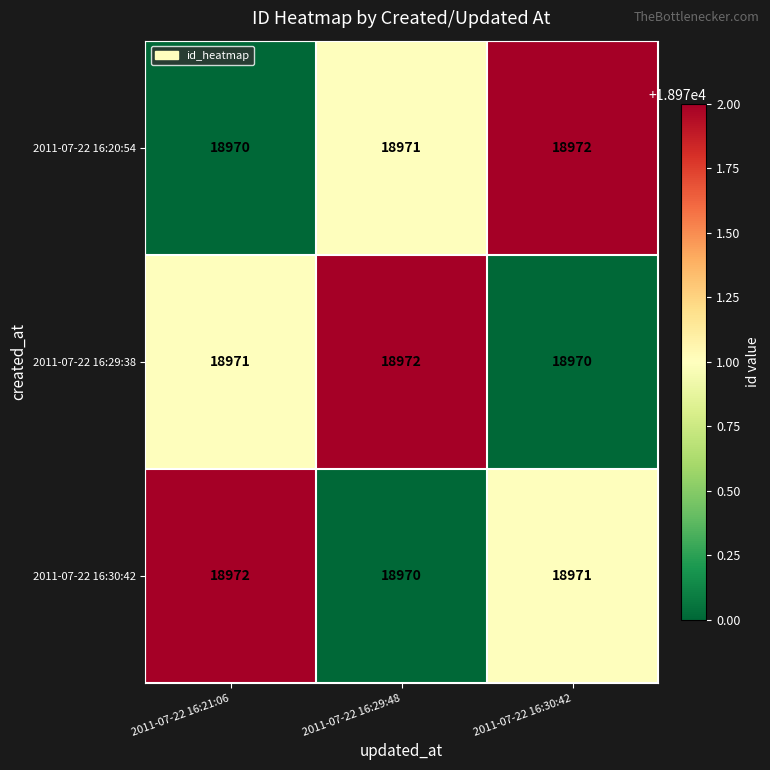

What is the minimum value for 2011-07-22 16:29:38?

18970